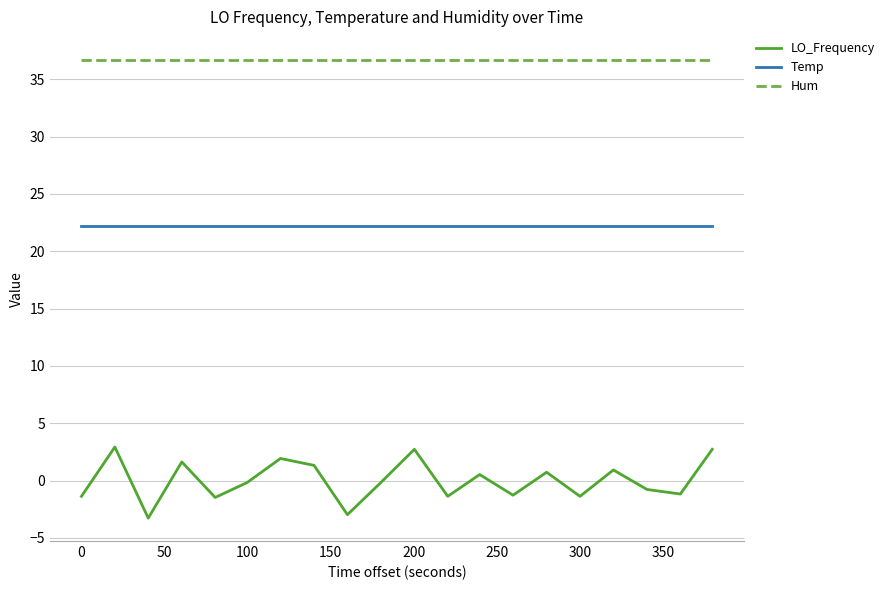

Rank the series by their average value, from highest to lowest.

Hum, Temp, LO_Frequency